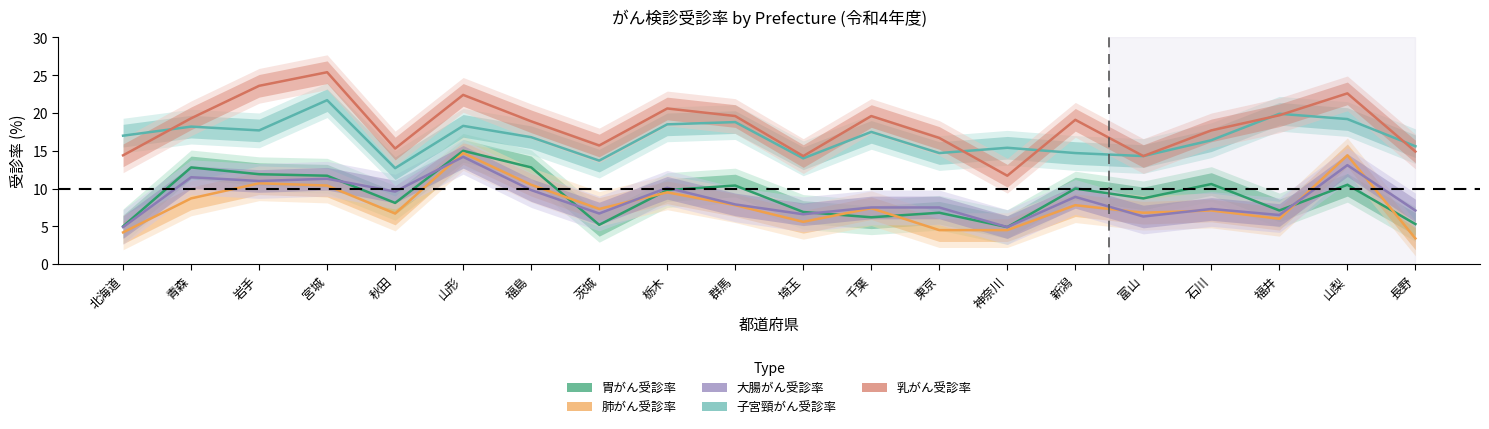

At 宮城, list the series in order from smallest to largest.

肺がん受診率, 大腸がん受診率, 胃がん受診率, 子宮頸がん受診率, 乳がん受診率